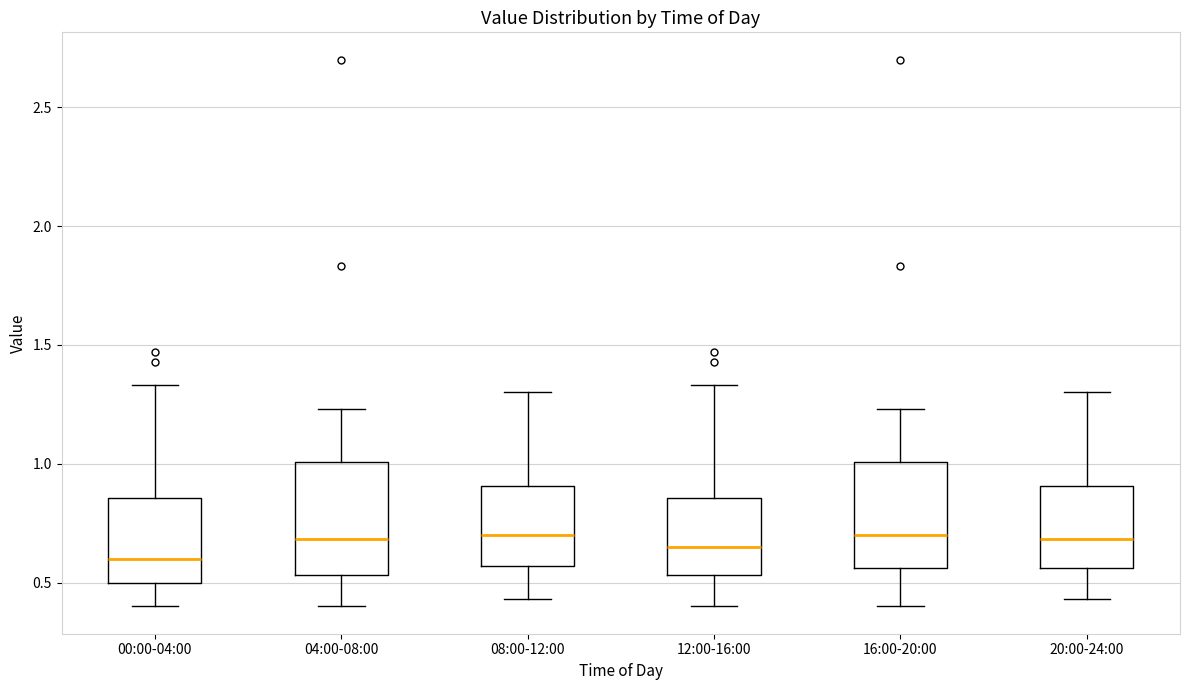

Reading left to right, transcribe this box plot: for each box, give where its median line is, the range the box spans, and where its two whiskers end, as read against the y-axis. The values are not printed on the chart, so give them approximately, as read against the axis.

00:00-04:00: median 0.60, box 0.50 to 0.85, whiskers 0.40 to 1.35
04:00-08:00: median 0.70, box 0.55 to 1.00, whiskers 0.40 to 1.25
08:00-12:00: median 0.70, box 0.55 to 0.90, whiskers 0.45 to 1.30
12:00-16:00: median 0.65, box 0.55 to 0.85, whiskers 0.40 to 1.35
16:00-20:00: median 0.70, box 0.55 to 1.00, whiskers 0.40 to 1.25
20:00-24:00: median 0.70, box 0.55 to 0.90, whiskers 0.45 to 1.30